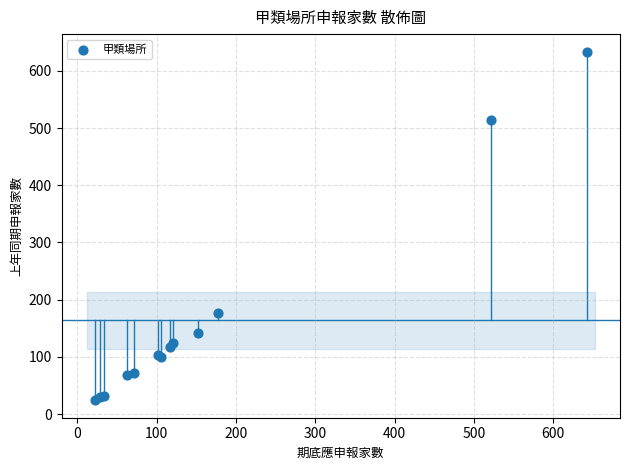

What Y value in the scatter plot is closest to 329?

177